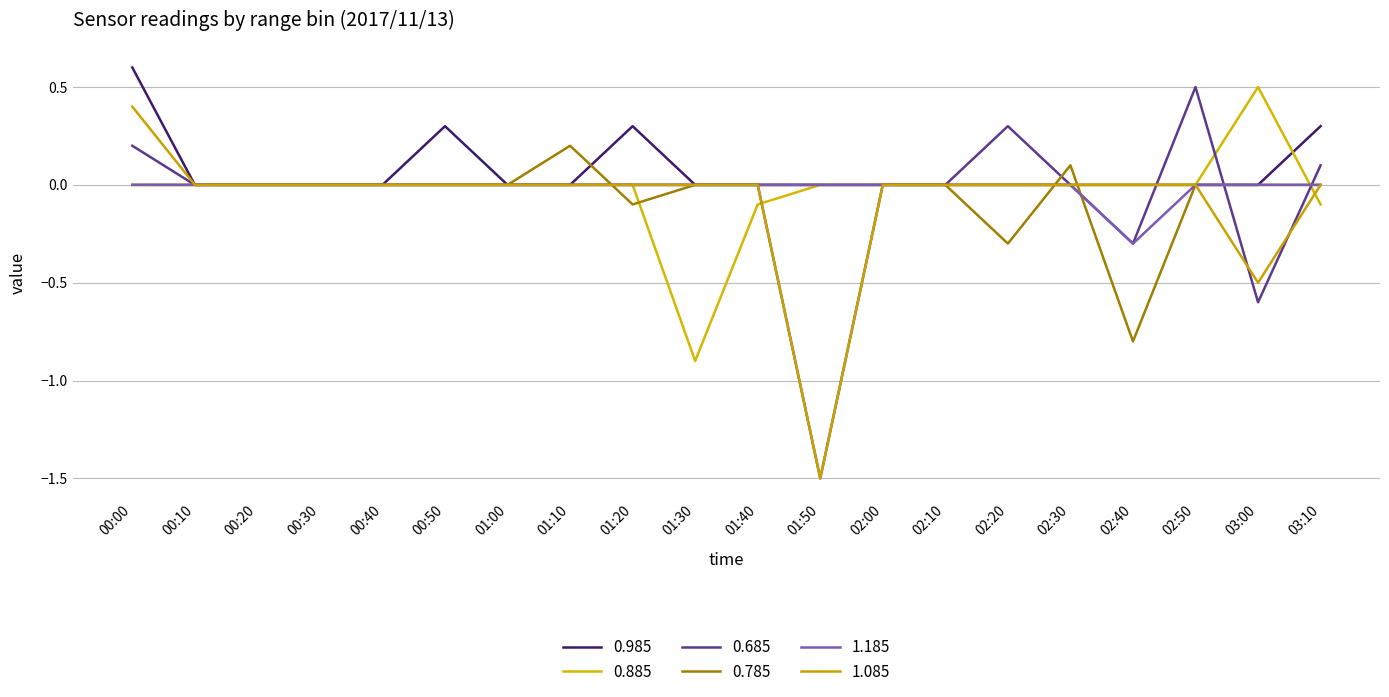

True or false: 0.785 has a value of 0.5 at 02:10.

False